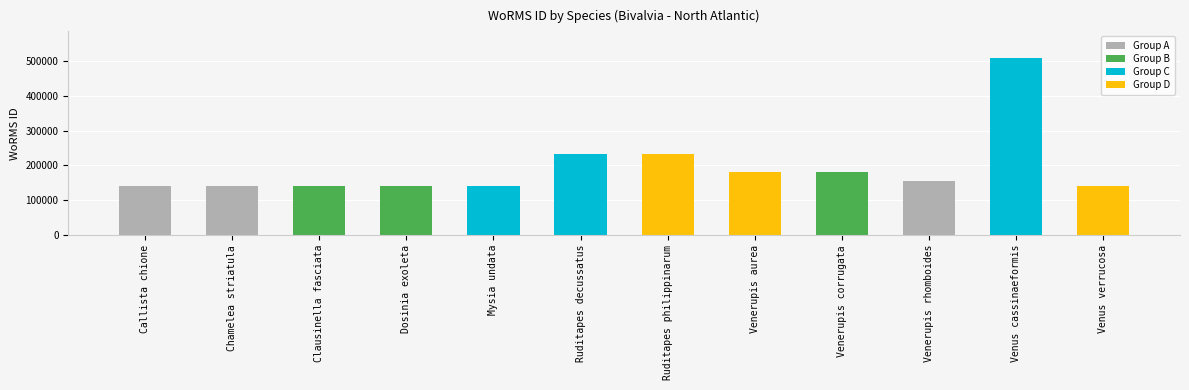

What is the greatest value displayed?

507986